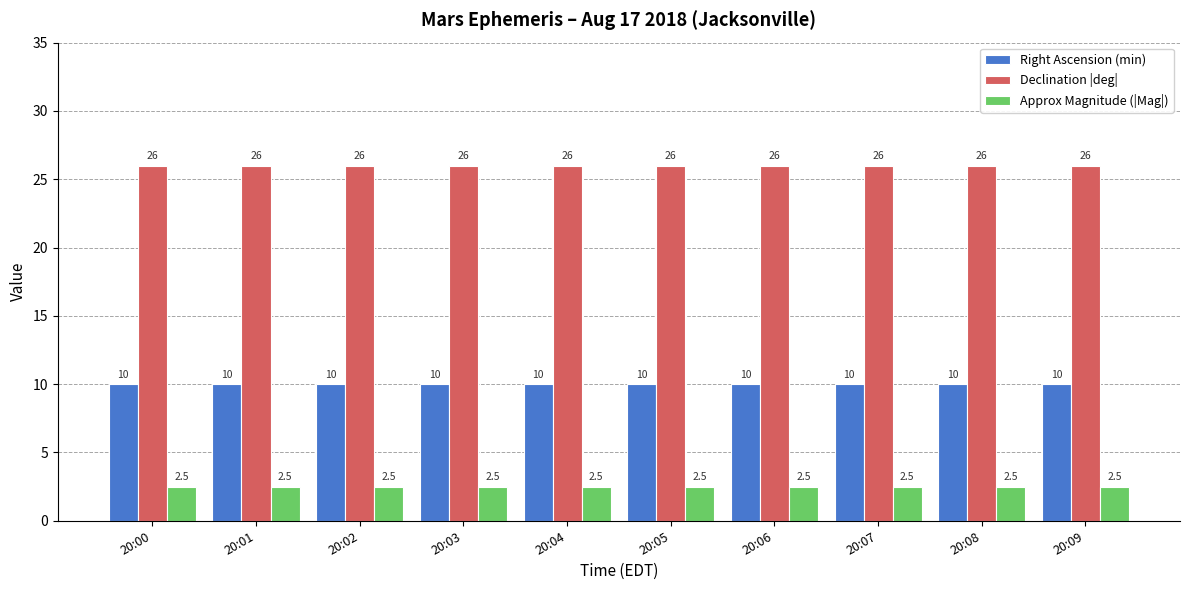

List the series in order of their overall mean, highest first.

Declination |deg|, Right Ascension (min), Approx Magnitude (|Mag|)